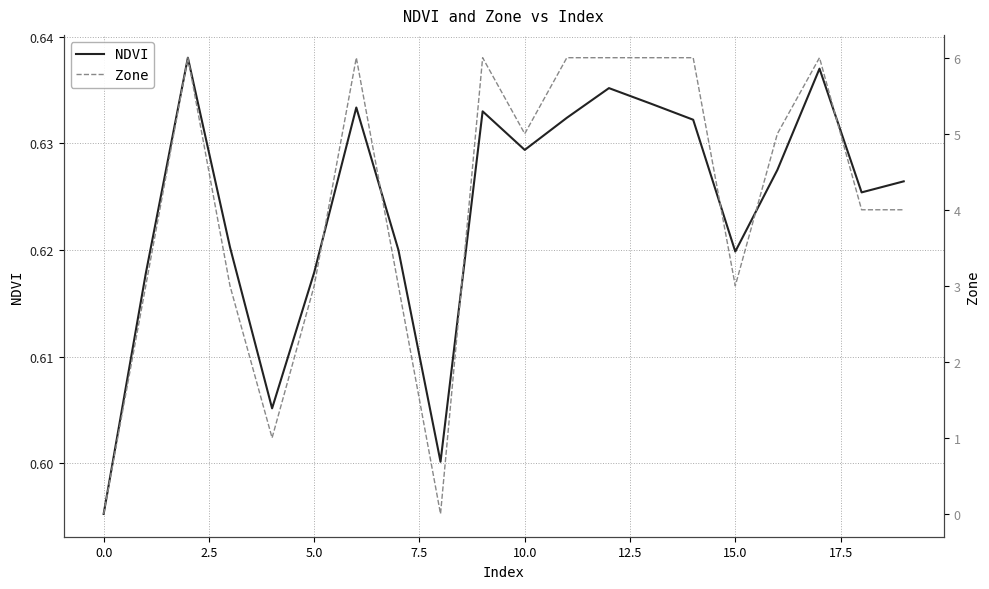

How many lines are shown in the chart?

2